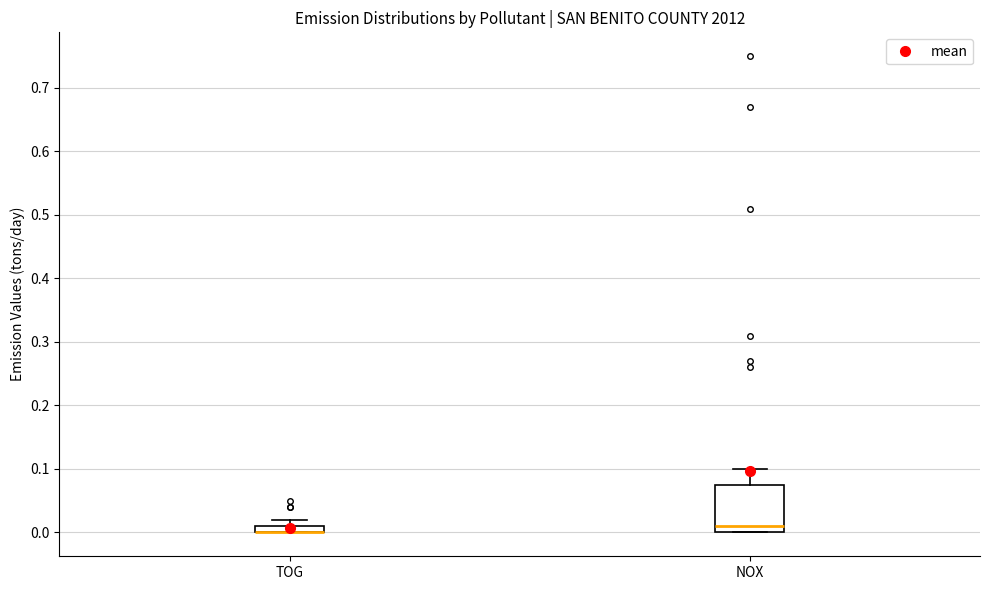

Comparing the boxes themselves (not the whiskers), which one is the tallest?

NOX